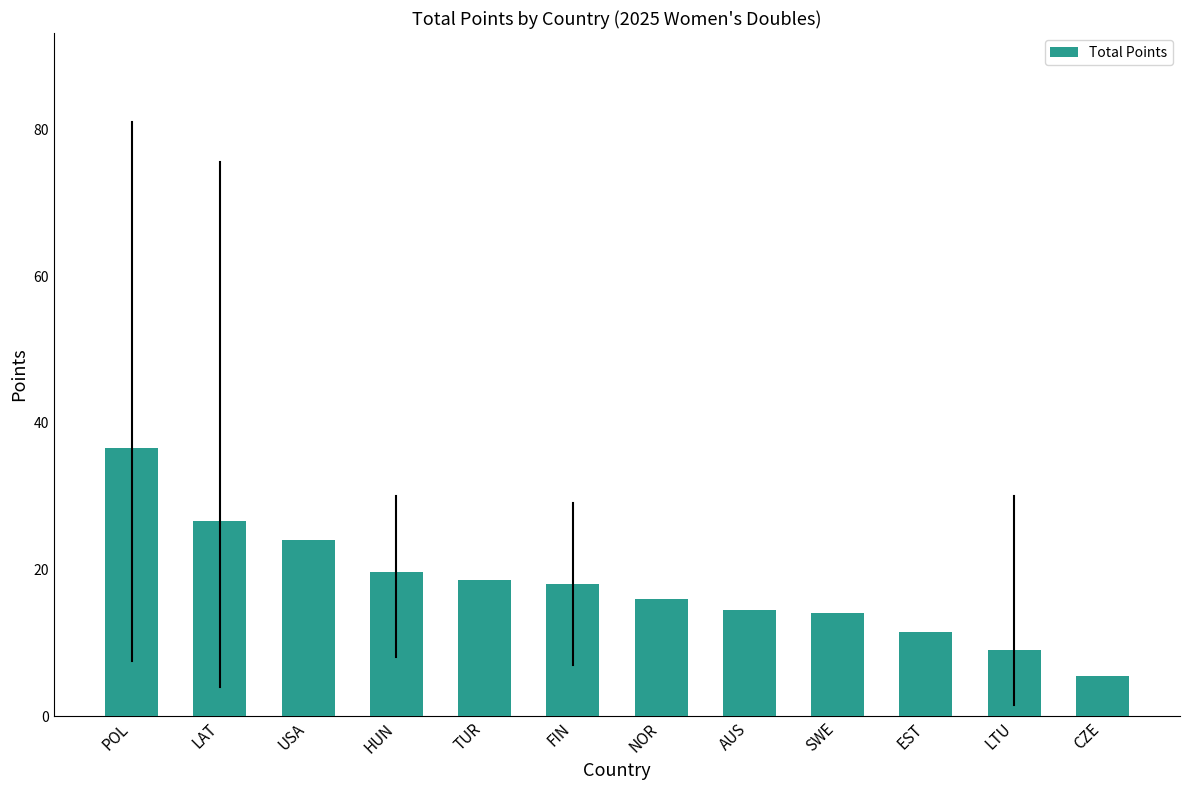

What position from the right is EST?

3